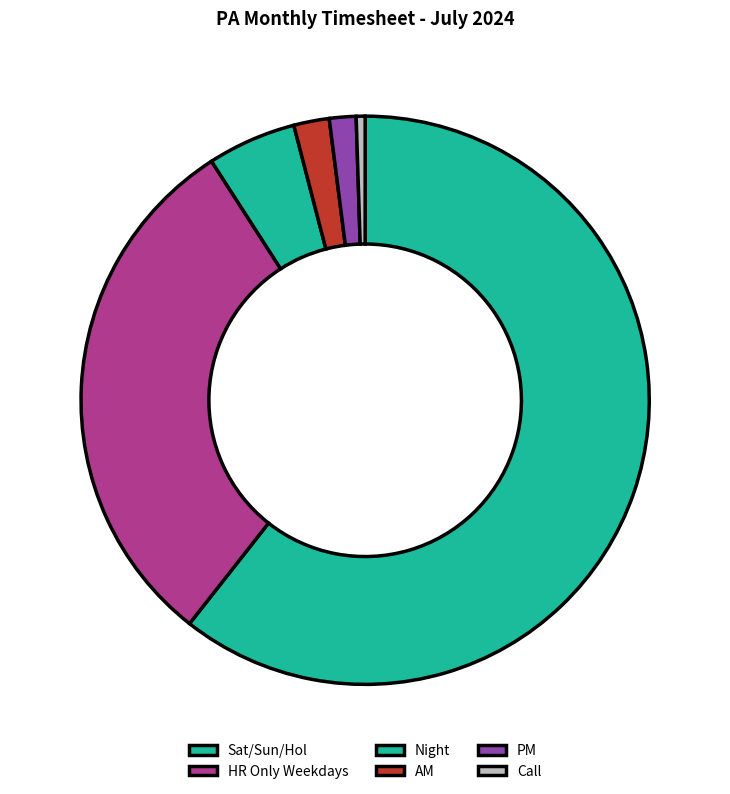

How many segments does this pie chart have?

6